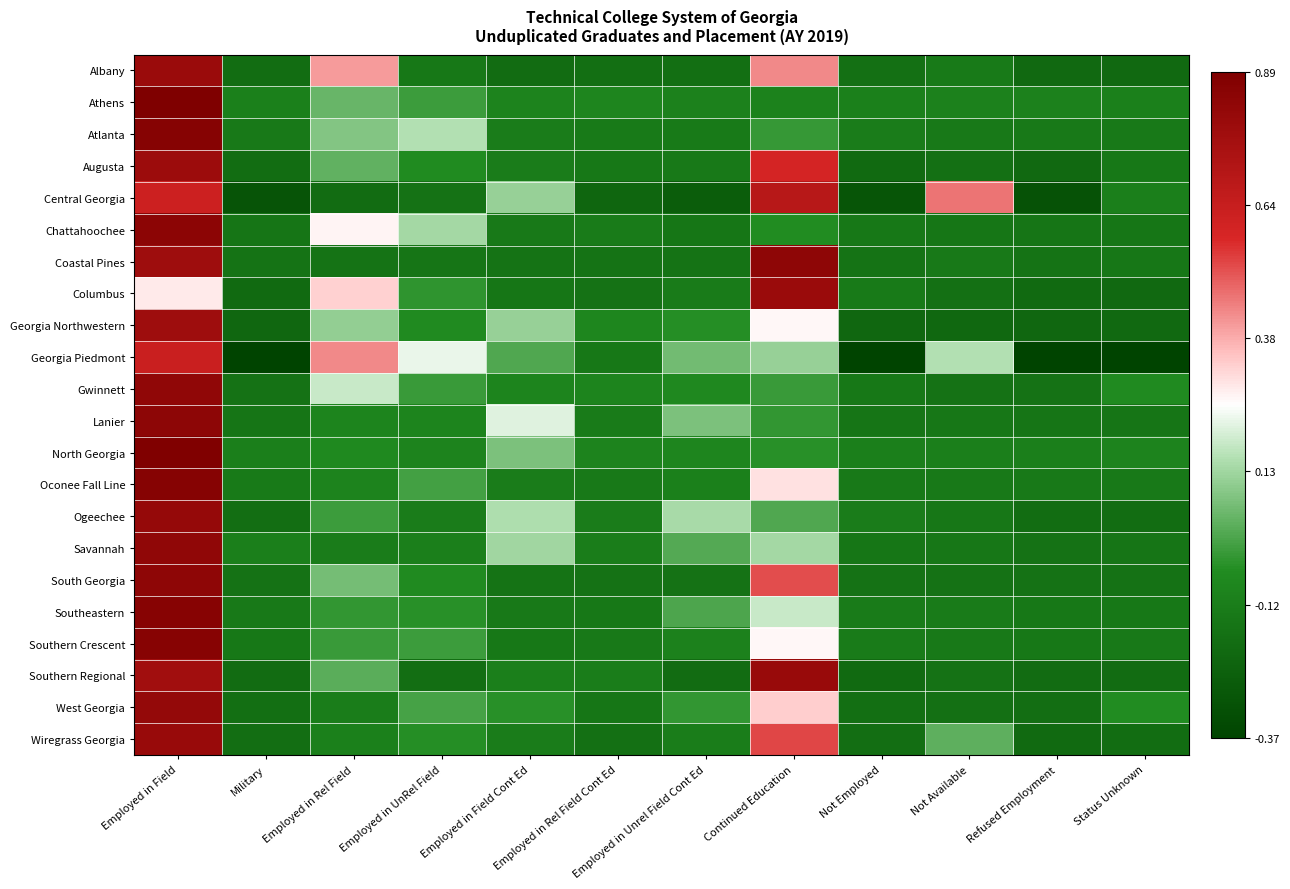

What is the total value across all series at Military?

-4.0